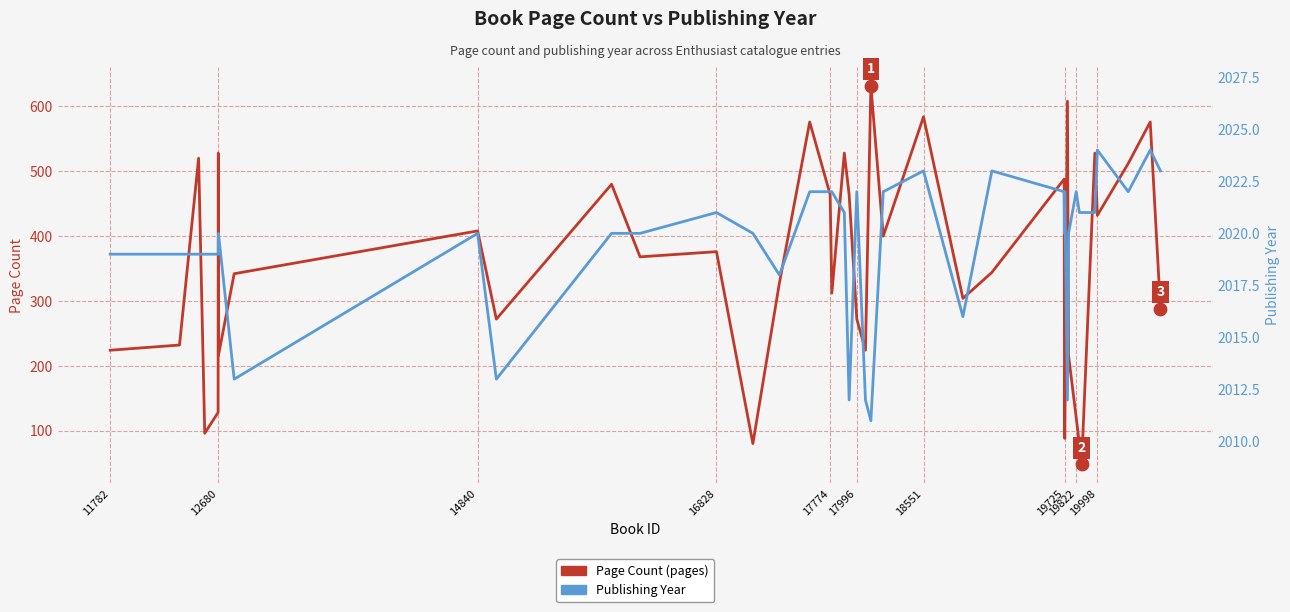

What are all the series names shown in the legend?

Page Count (pages), Publishing Year